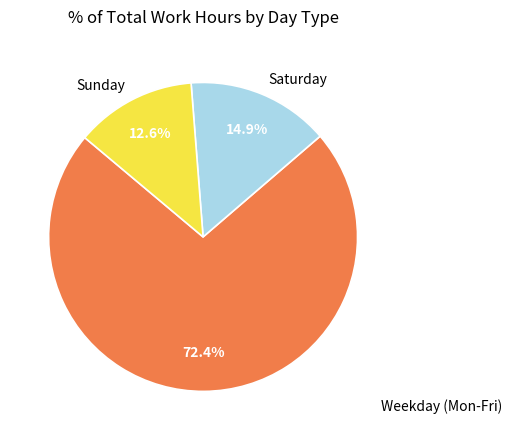

Rank the categories by value from lowest to highest.

Sunday, Saturday, Weekday (Mon-Fri)